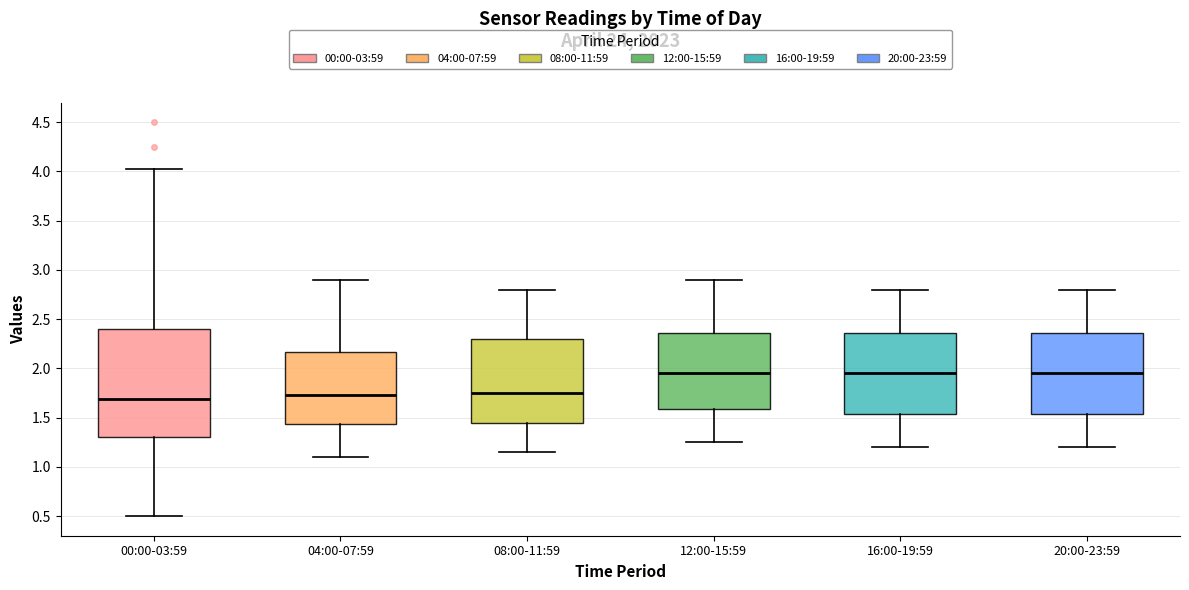

Where is the upper edge of the box for 04:00-07:59 on the y-axis? The values are not printed on the chart, so give them approximately, as read against the axis.

2.15